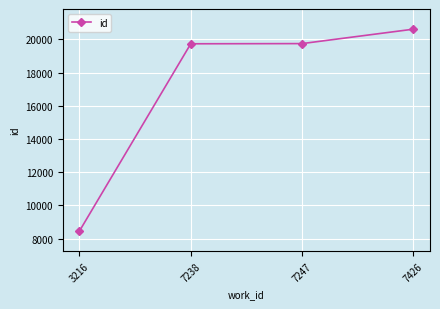

The value at 7426 is 20616. True or false?

True